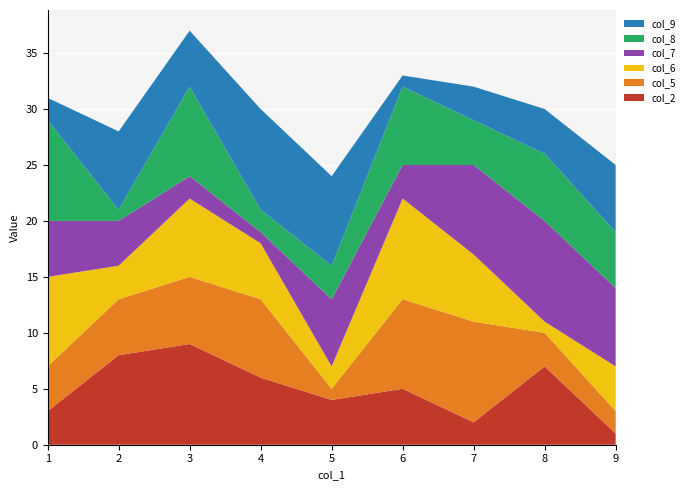

Reading right to left, what are all the values shown in this chart?

col_2: 1=3	5=4	2=8	6=5	3=9	8=7	7=2	9=1	4=6
col_5: 1=4	5=1	2=5	6=8	3=6	8=3	7=9	9=2	4=7
col_6: 1=8	5=2	2=3	6=9	3=7	8=1	7=6	9=4	4=5
col_7: 1=5	5=6	2=4	6=3	3=2	8=9	7=8	9=7	4=1
col_8: 1=9	5=3	2=1	6=7	3=8	8=6	7=4	9=5	4=2
col_9: 1=2	5=8	2=7	6=1	3=5	8=4	7=3	9=6	4=9